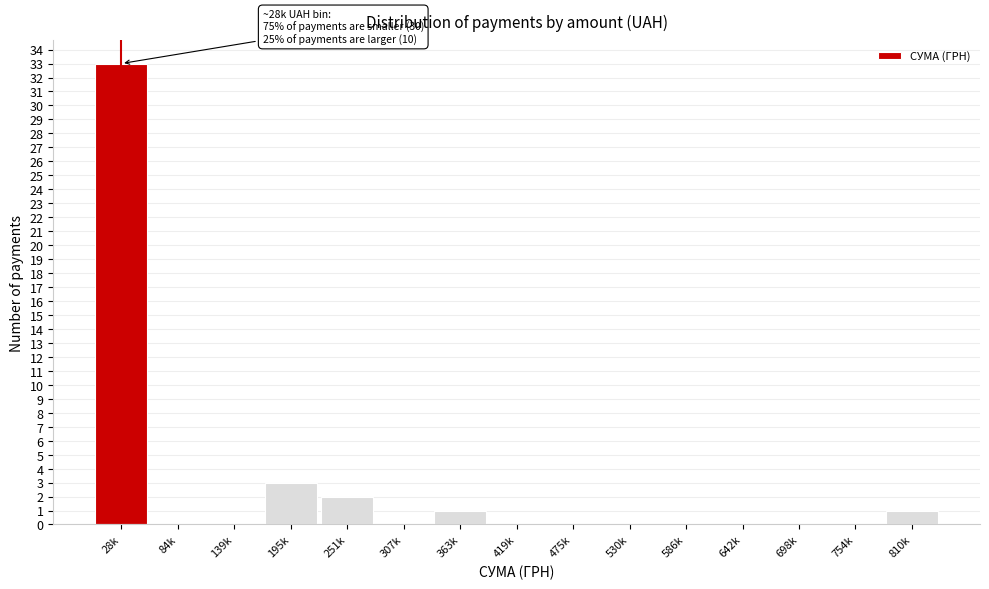

Reading right to left, extract all data points from this chart.

810k=1	754k=0	698k=0	642k=0	586k=0	530k=0	475k=0	419k=0	363k=1	307k=0	251k=2	195k=3	139k=0	84k=0	28k=33